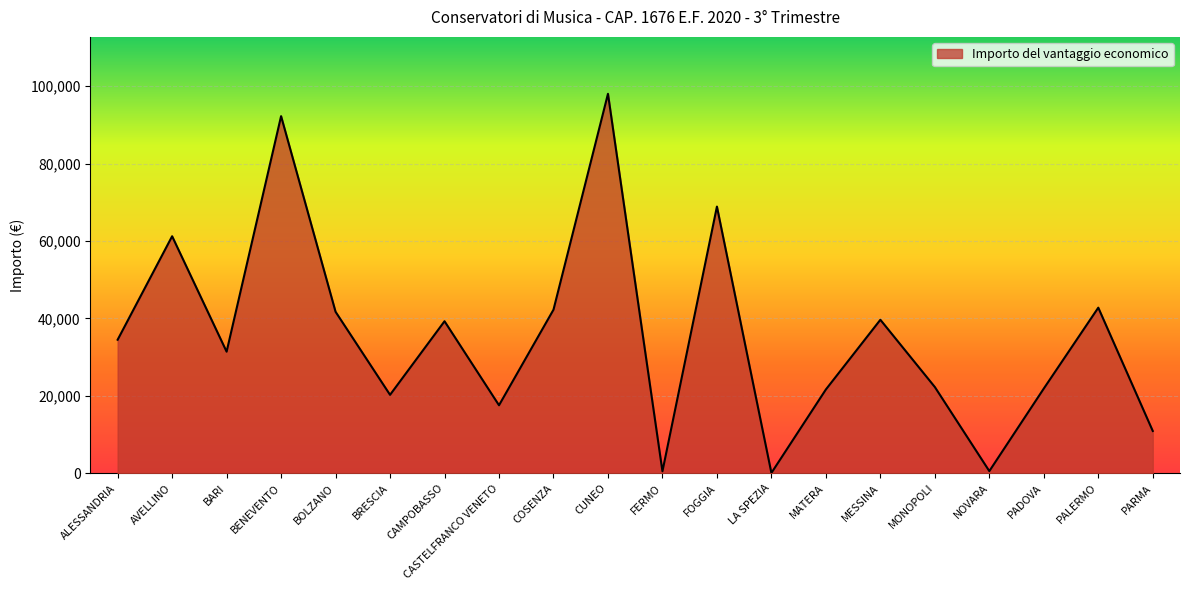

What position from the left is MATERA?

14